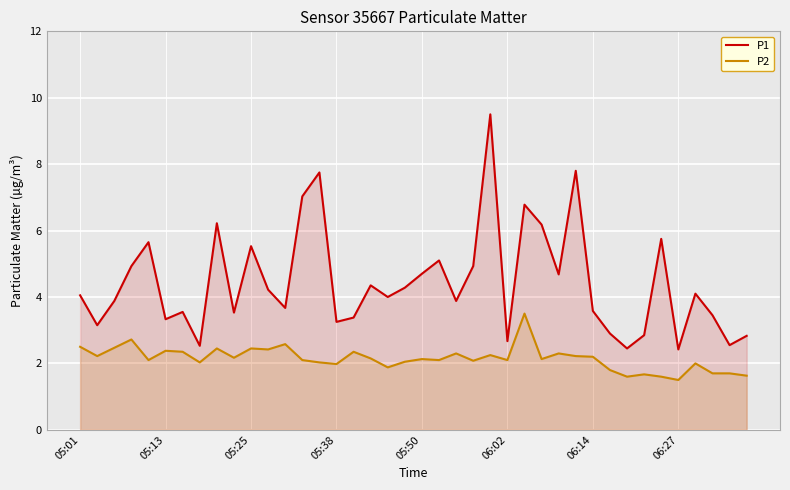

What value does the P2 series have at 05:25?

2.5